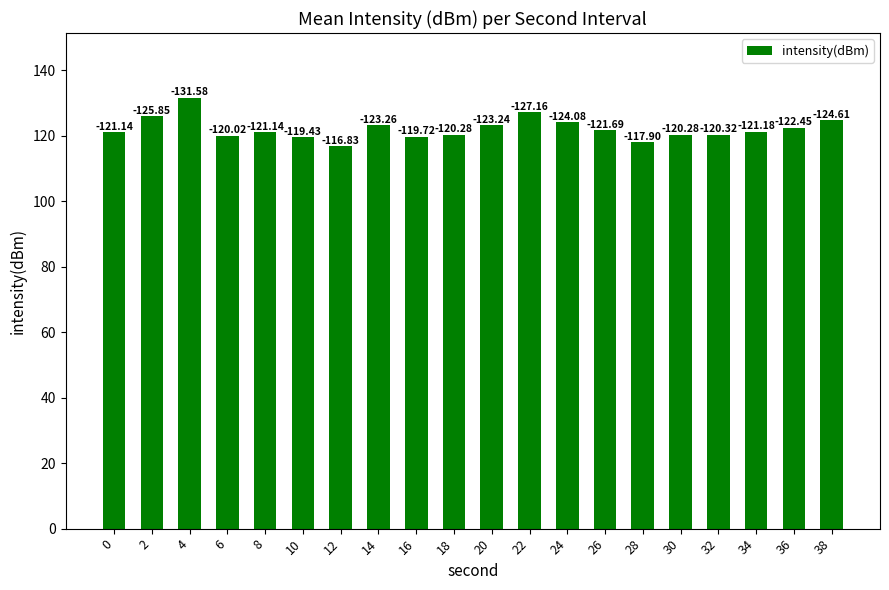

Does the chart contain any negative values?

No